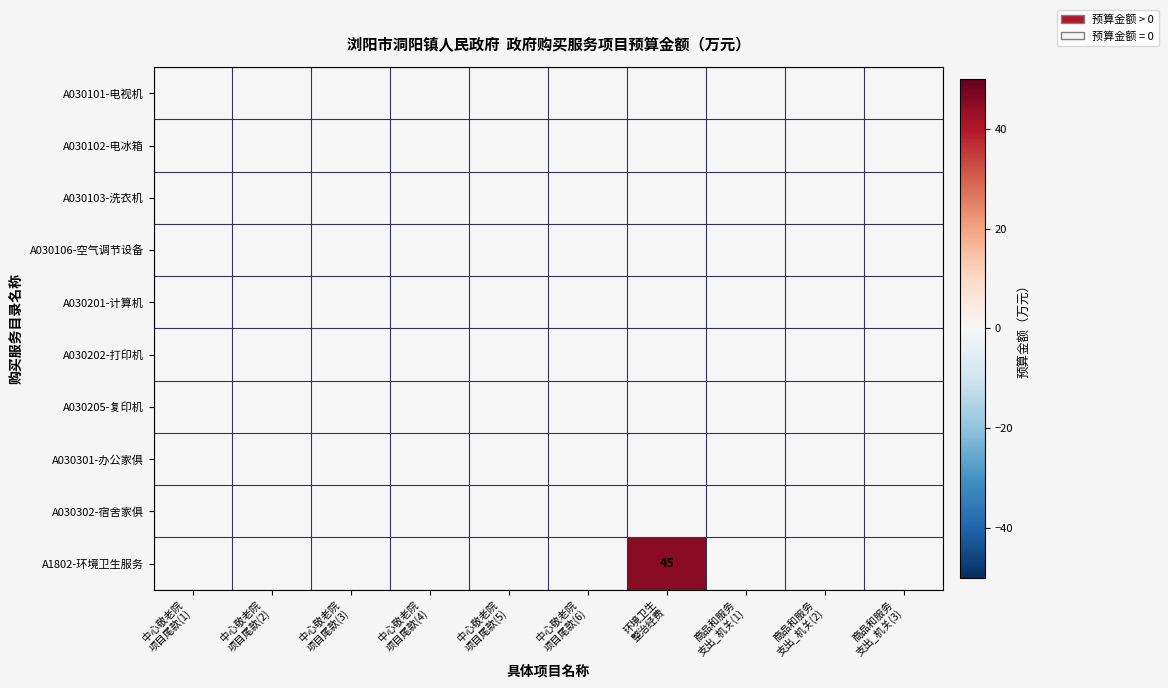

At how many categories does at least one series exceed 32?

1